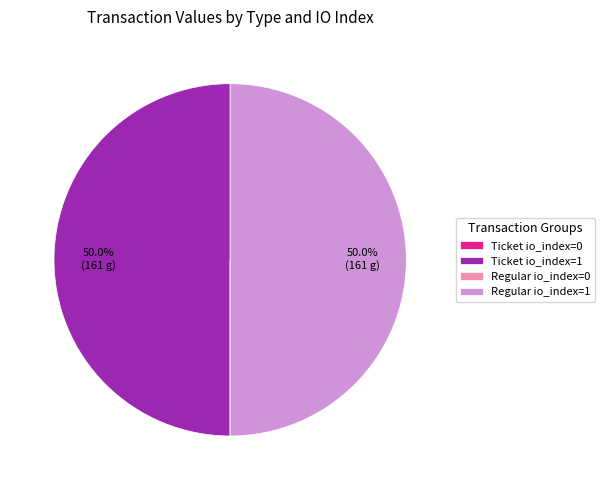

What percentage is NOT represented by Ticket io_index=1?

50.0%